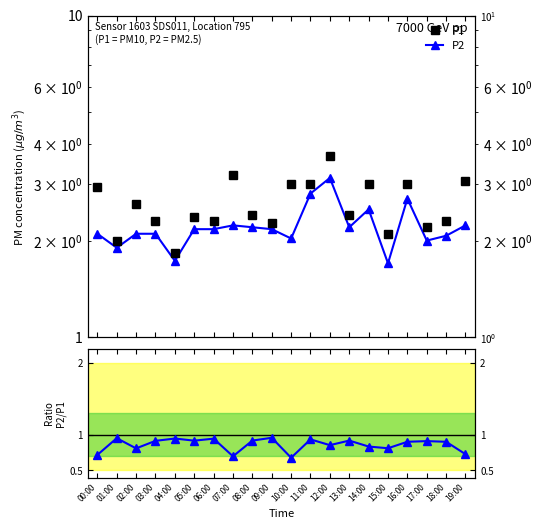

Which has a higher value, 09:00 or 01:00?

09:00